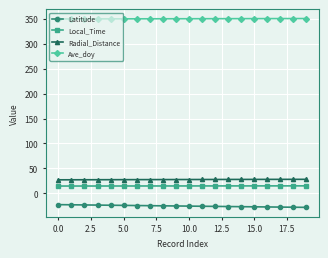

Which series has the largest total across all categories?

Ave_doy